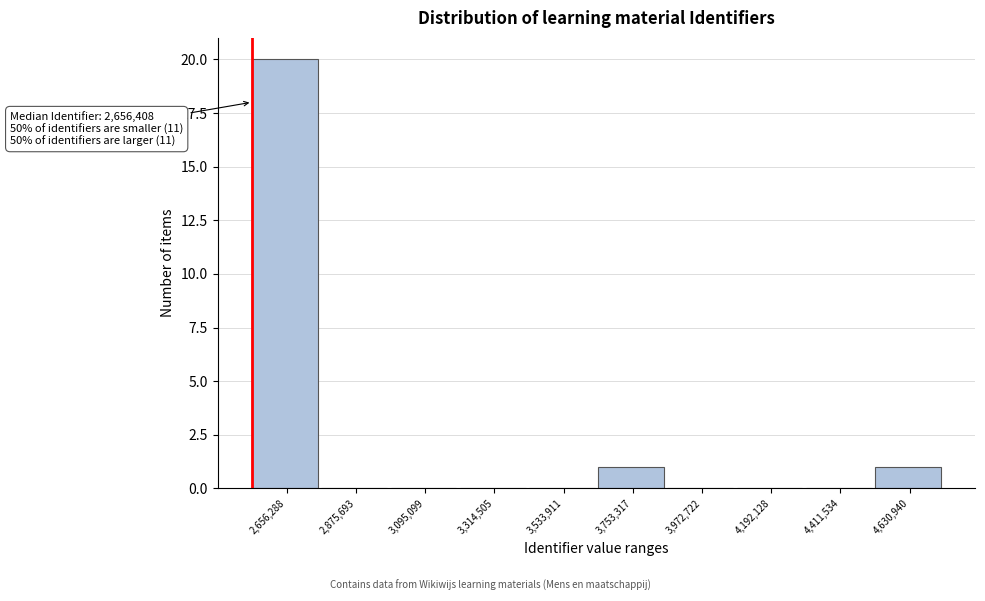

Reading left to right, transcribe all the data shown in this chart.

2,656,288=20	2,875,693=0	3,095,099=0	3,314,505=0	3,533,911=0	3,753,317=1	3,972,722=0	4,192,128=0	4,411,534=0	4,630,940=1